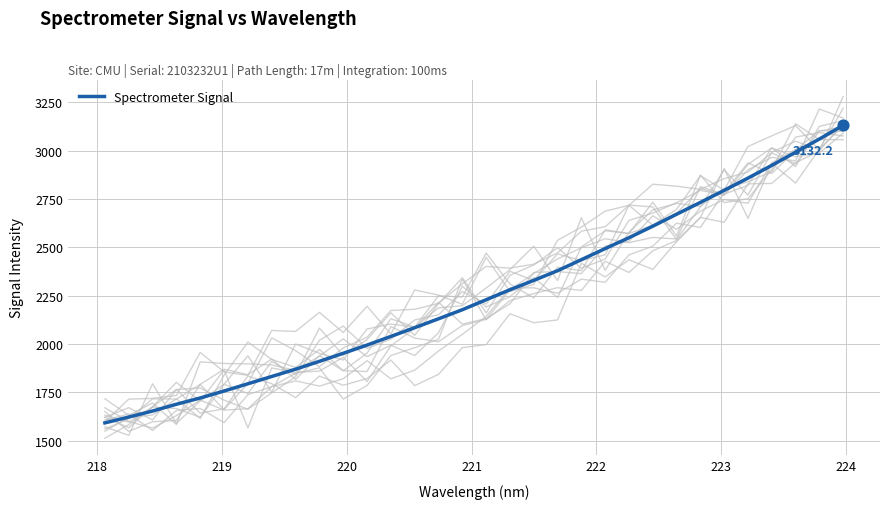

What is the maximum value for Spectrometer Signal?

3132.2